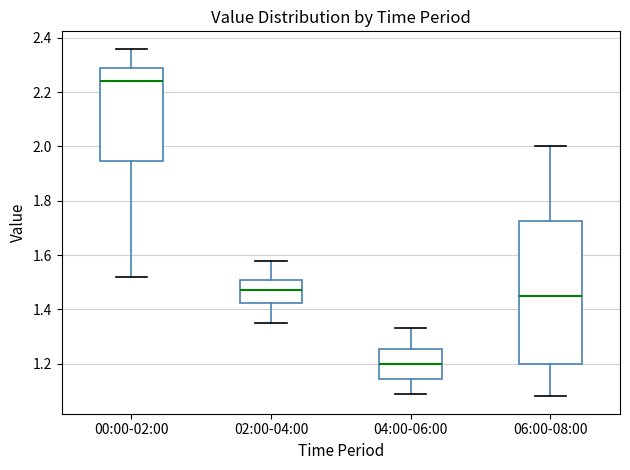

Reading left to right, read every box against the y-axis: the position of its median line, the range the box covers, and the ends of its whiskers. The values are not printed on the chart, so give them approximately, as read against the axis.

00:00-02:00: median 2.24, box 1.94 to 2.30, whiskers 1.52 to 2.36
02:00-04:00: median 1.48, box 1.42 to 1.52, whiskers 1.36 to 1.58
04:00-06:00: median 1.20, box 1.14 to 1.26, whiskers 1.10 to 1.34
06:00-08:00: median 1.46, box 1.20 to 1.72, whiskers 1.08 to 2.00